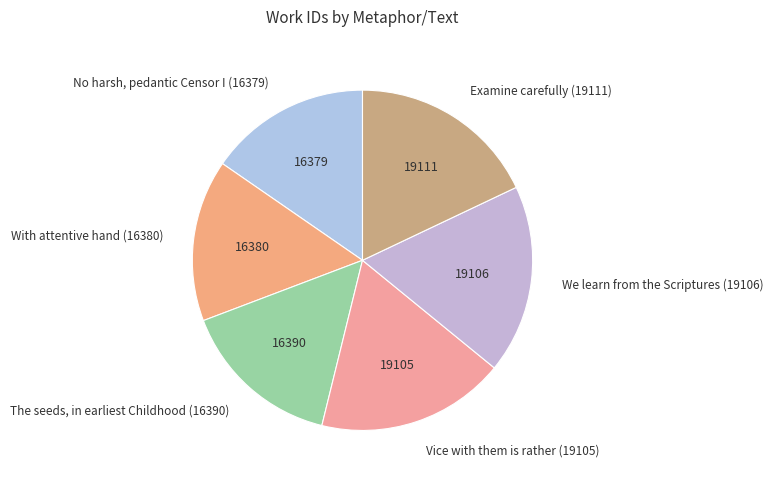

Do We learn from the Scriptures (19106) and The seeds, in earliest Childhood (16390) together represent more than half of the pie?

No